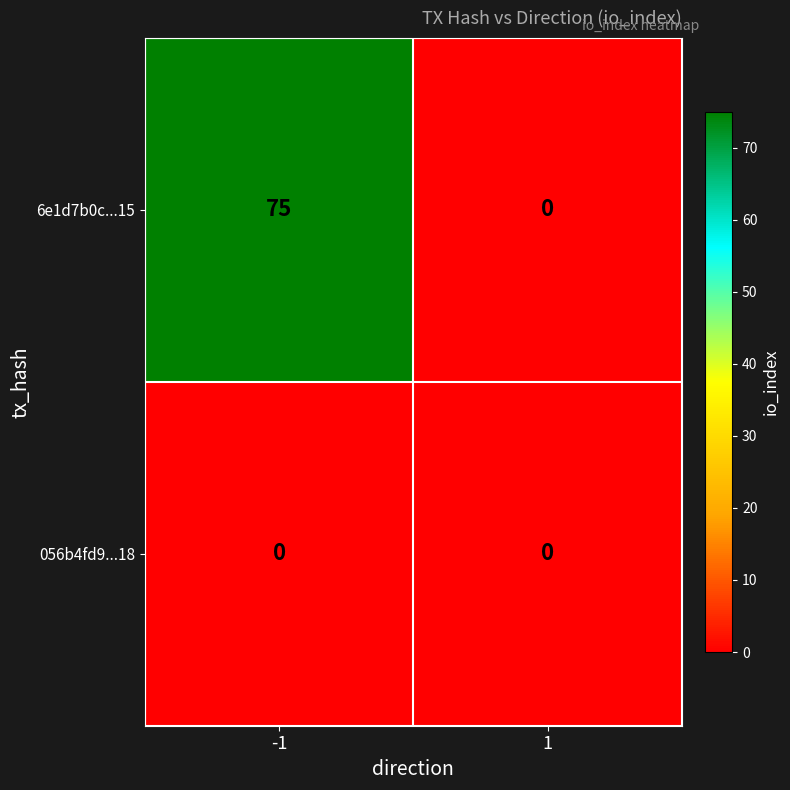

Is it true that 6e1d7b0c...15 equals 26 at -1?

False